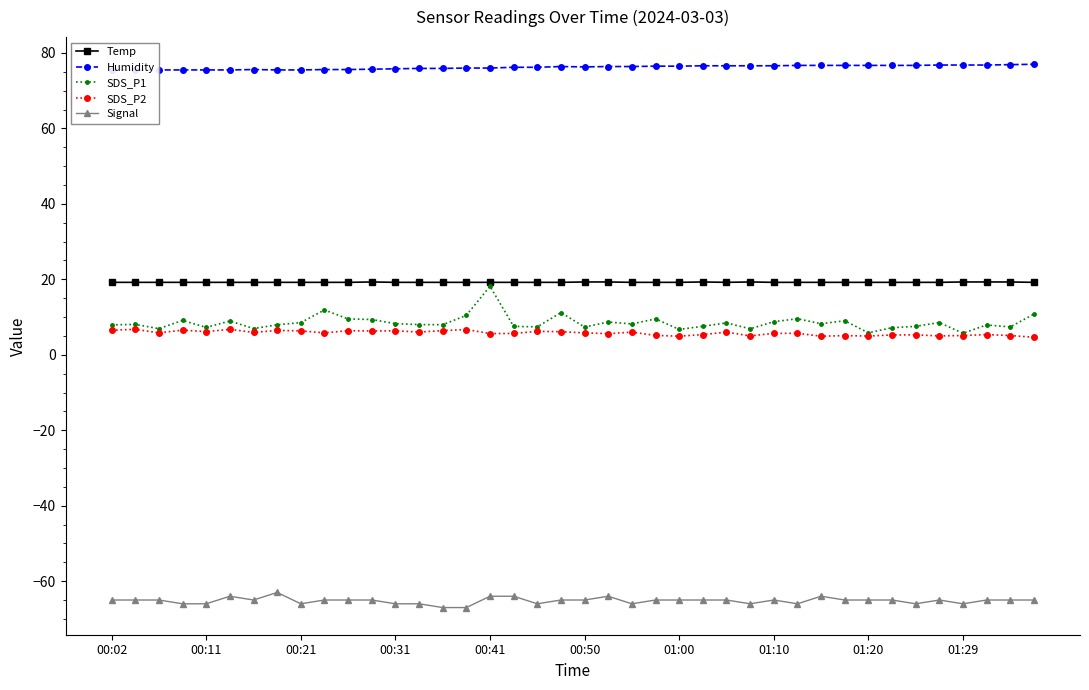

What is the difference between the maximum and minimum values in the Temp series?

0.1